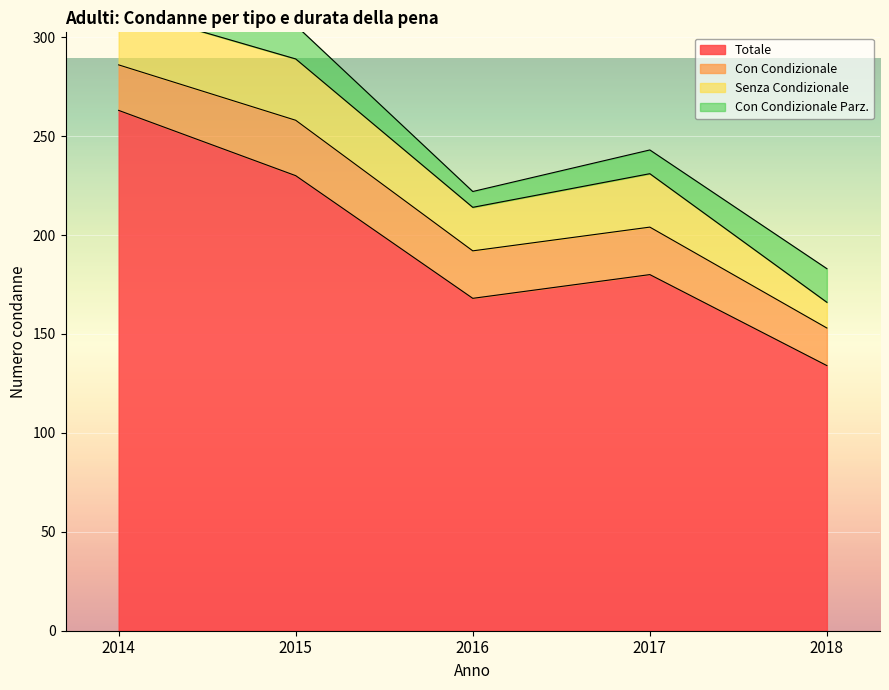

What is the value of the Senza Condizionale point at the 3rd from the left?

22